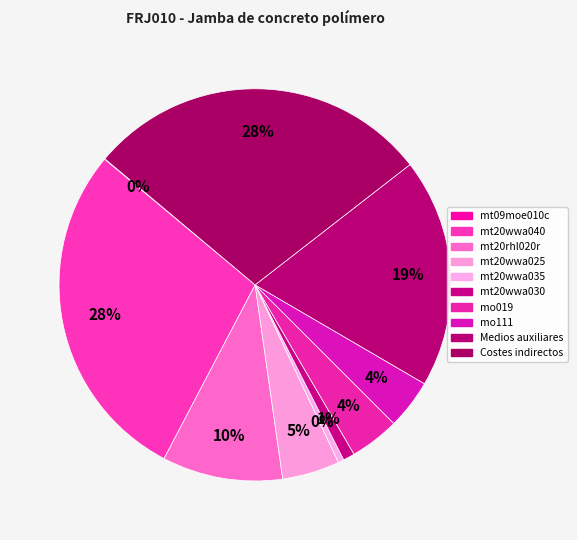

Does mt20wwa035 account for over 50% of the chart?

No